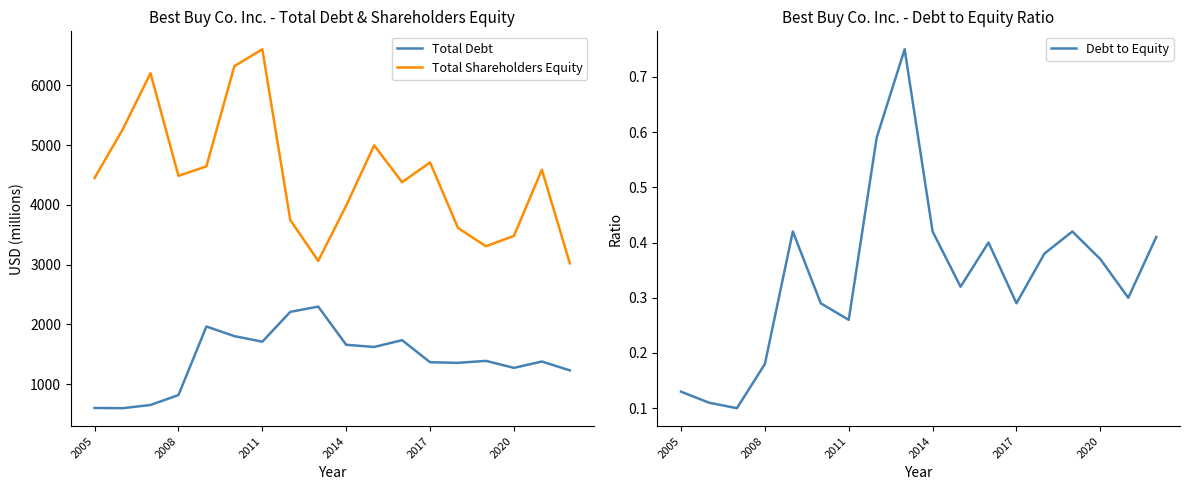

How many lines are shown in the chart?

3